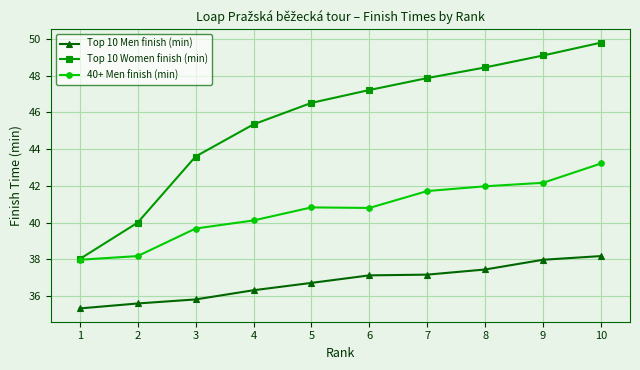

Rank the series at 4 from highest to lowest value.

Top 10 Women finish (min), 40+ Men finish (min), Top 10 Men finish (min)